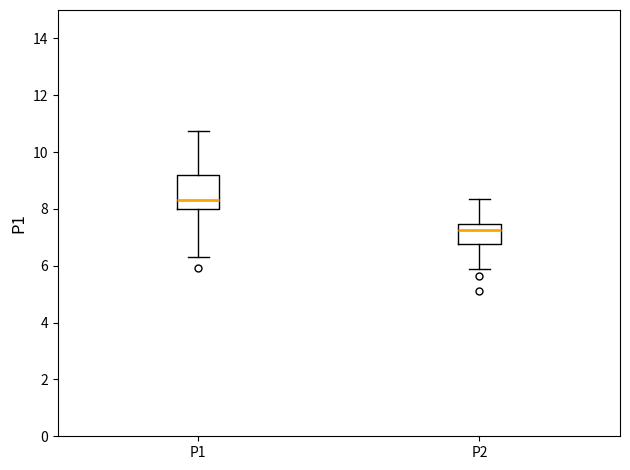

Reading left to right, transcribe this box plot: for each box, give where its median line is, the range the box spans, and where its two whiskers end, as read against the y-axis. The values are not printed on the chart, so give them approximately, as read against the axis.

P1: median 8.4, box 8.0 to 9.2, whiskers 6.4 to 10.8
P2: median 7.2, box 6.8 to 7.4, whiskers 5.8 to 8.4